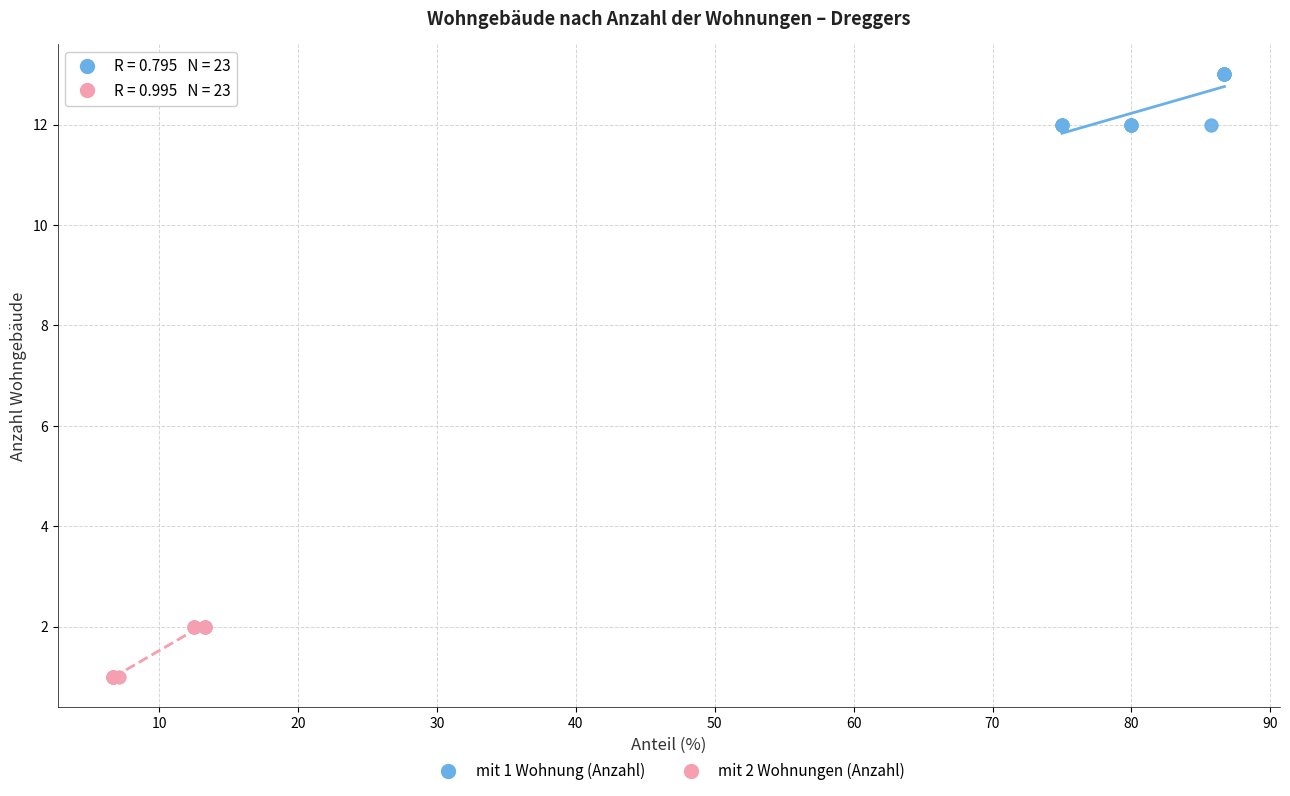

Which series reaches the maximum Y coordinate?

mit 1 Wohnung (Anzahl)